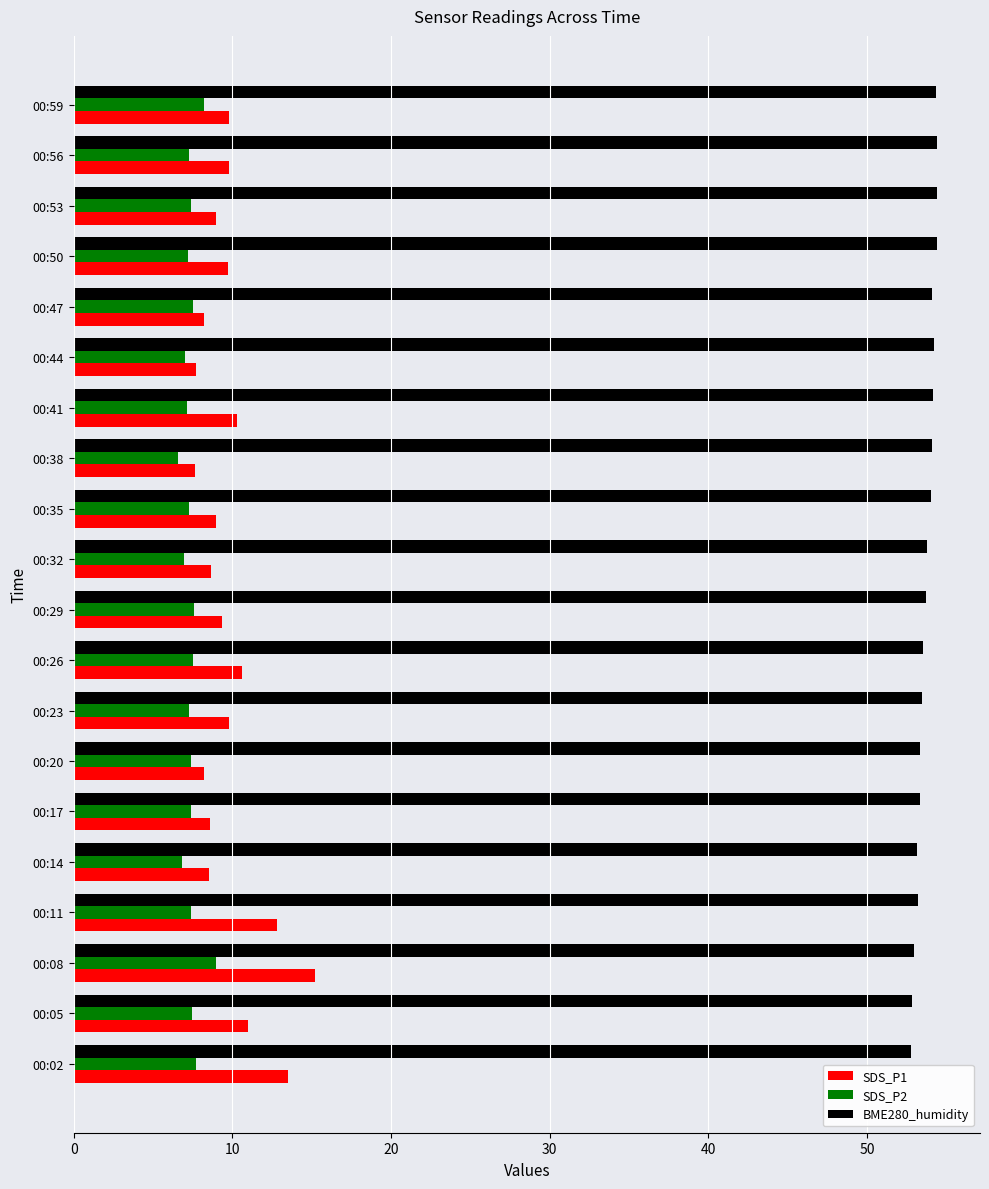

The value of SDS_P1 at 00:08 is 23.0. True or false?

False